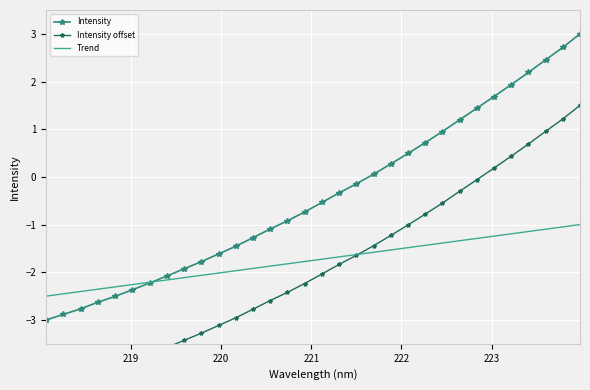

What is the lowest value of the Trend series?

-2.5